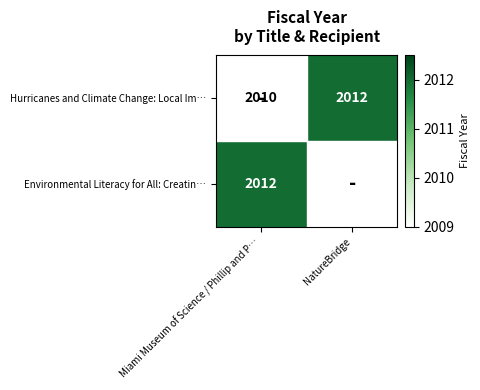

Is it true that Environmental Literacy for All: Creatin… equals 2759 at NatureBridge?

False